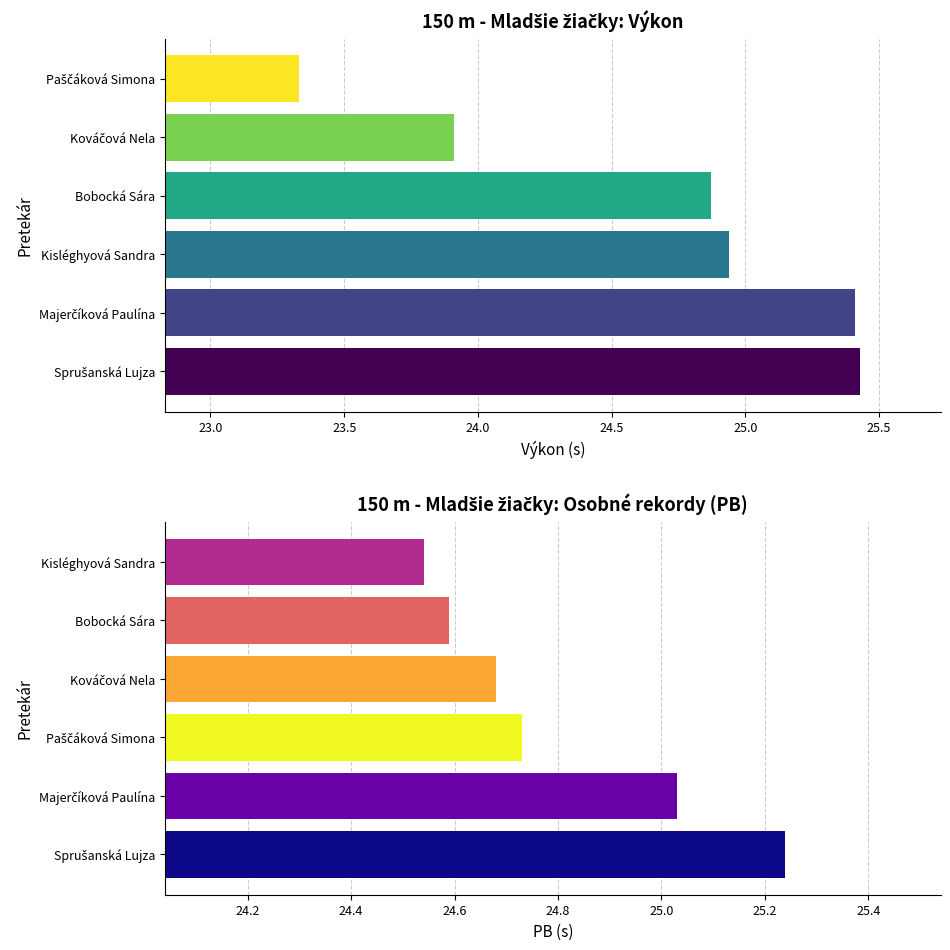

Does the chart contain any negative values?

No